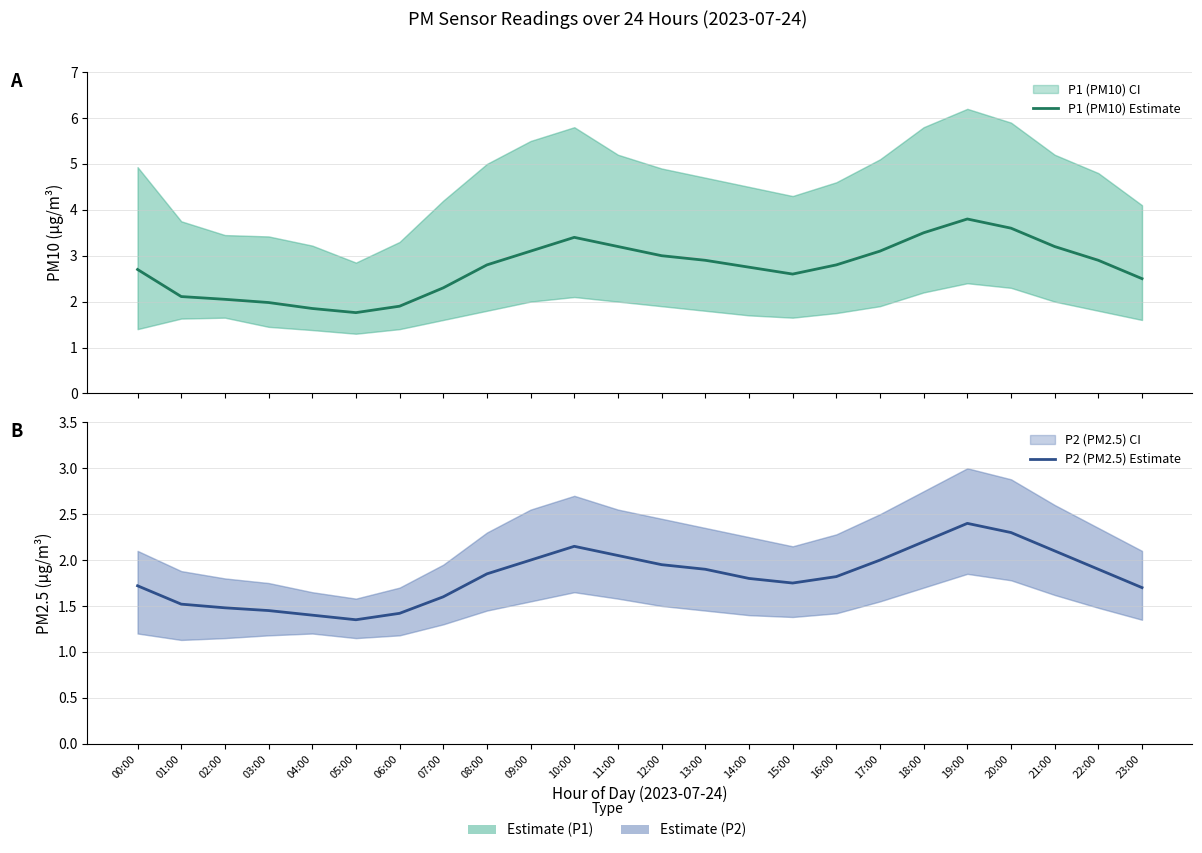

Is the value of P1 (PM10) Estimate at 05:00 greater than the value of P2 (PM2.5) Estimate at 04:00?

Yes